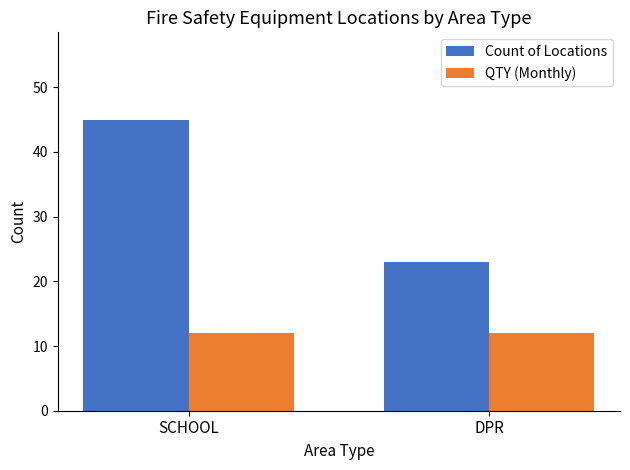

List the series in order of their peak value, highest first.

Count of Locations, QTY (Monthly)